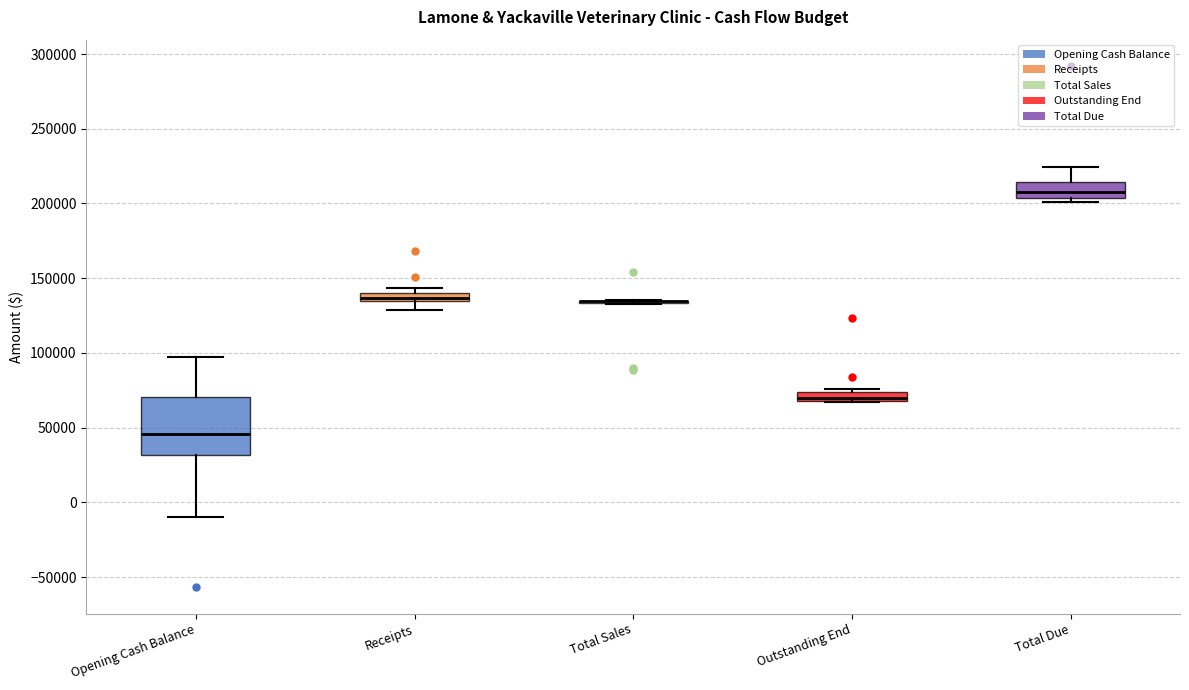

Where is the upper edge of the box for Outstanding End on the y-axis? The values are not printed on the chart, so give them approximately, as read against the axis.

75000